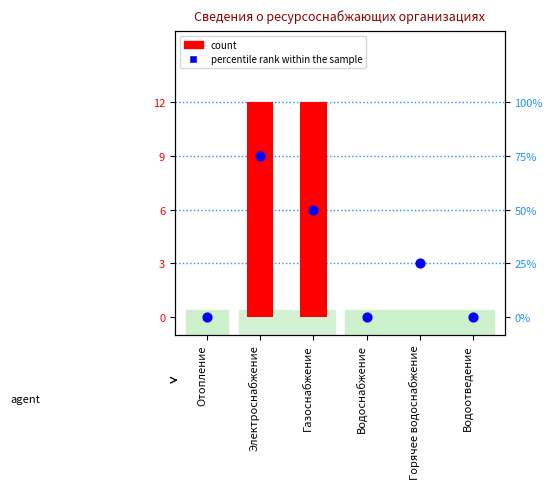

Which has a higher value, Горячее водоснабжение or Водоотведение?

Горячее водоснабжение